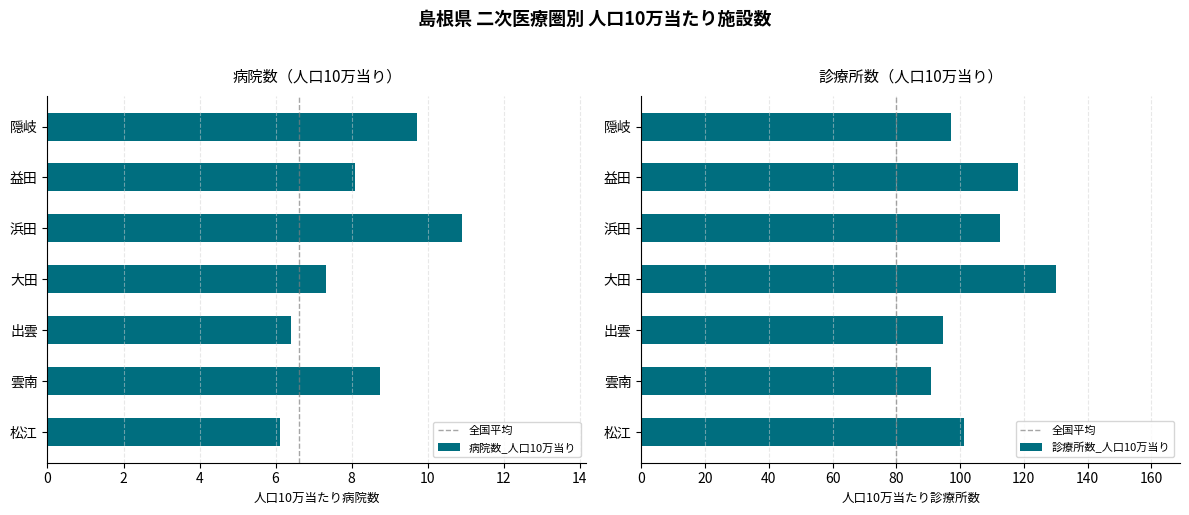

What is the label of the 5th bar from the left?

浜田